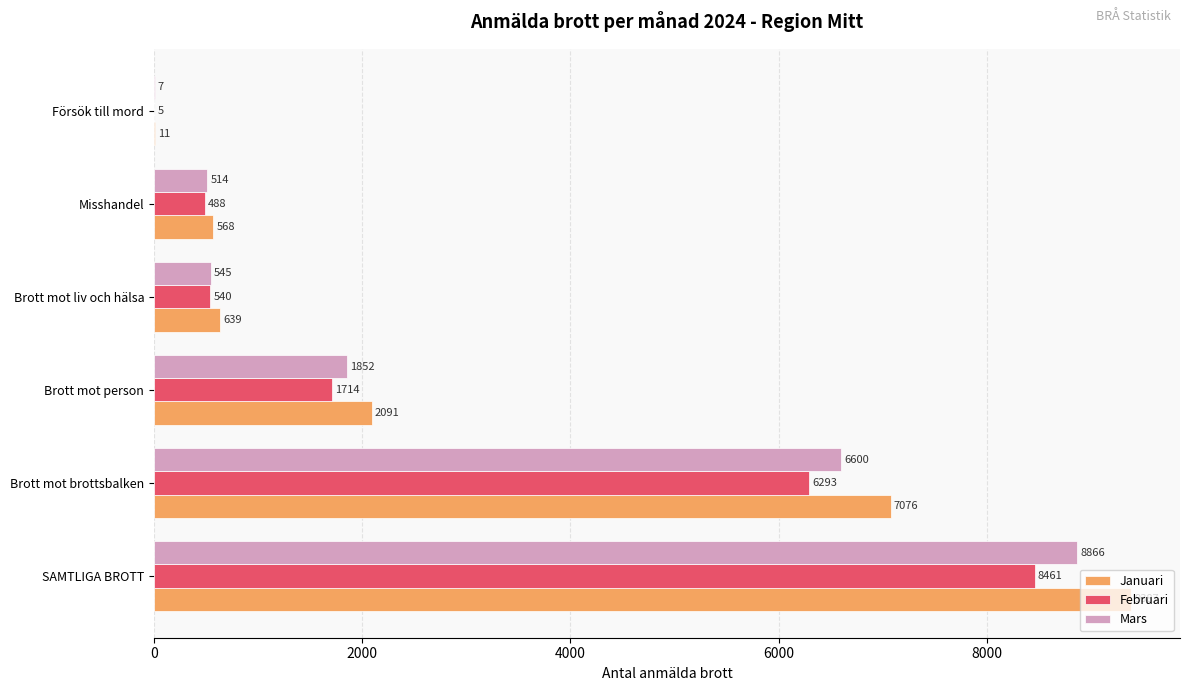

What is the maximum value shown in the chart?

9387